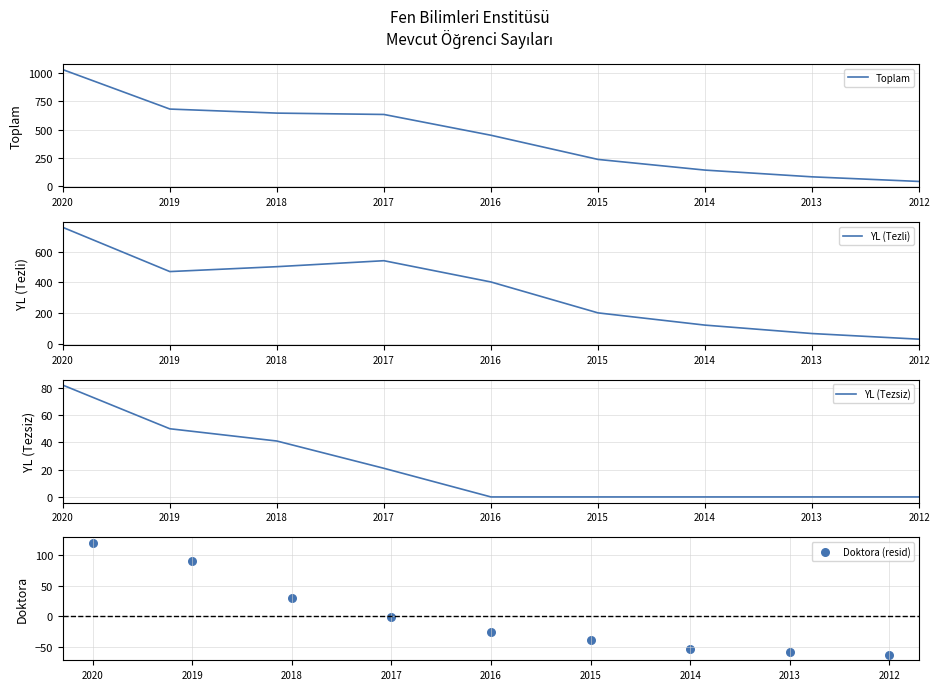

Is the value of Toplam at 2019 greater than the value of Doktora (resid) at 2020?

Yes